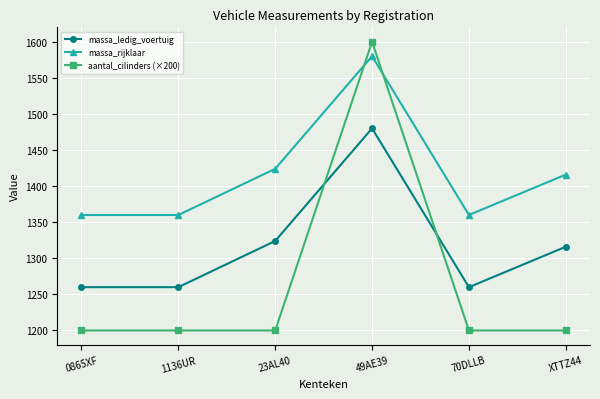

What is the smallest value displayed?

1200